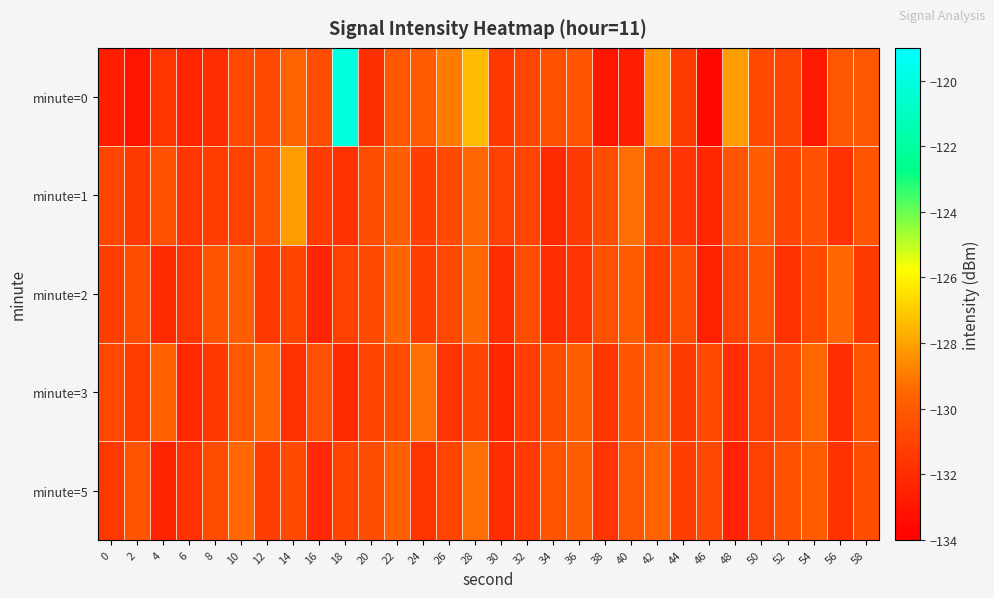

Which label corresponds to the smallest value in the chart?

46